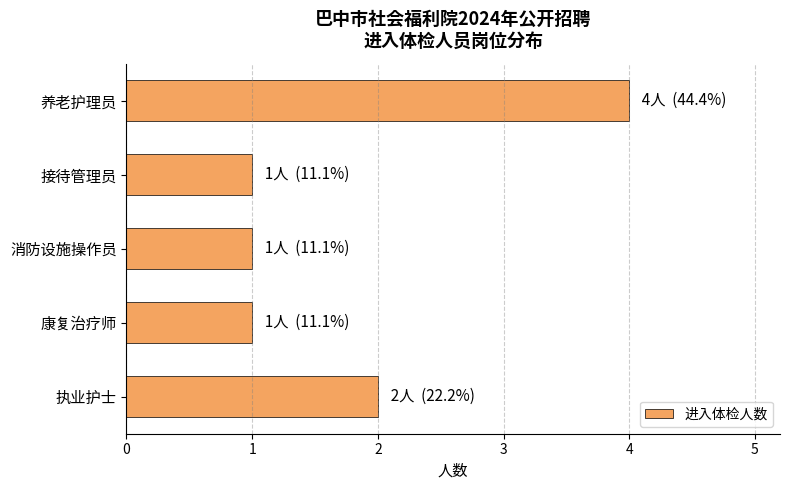

What is the average value?

2